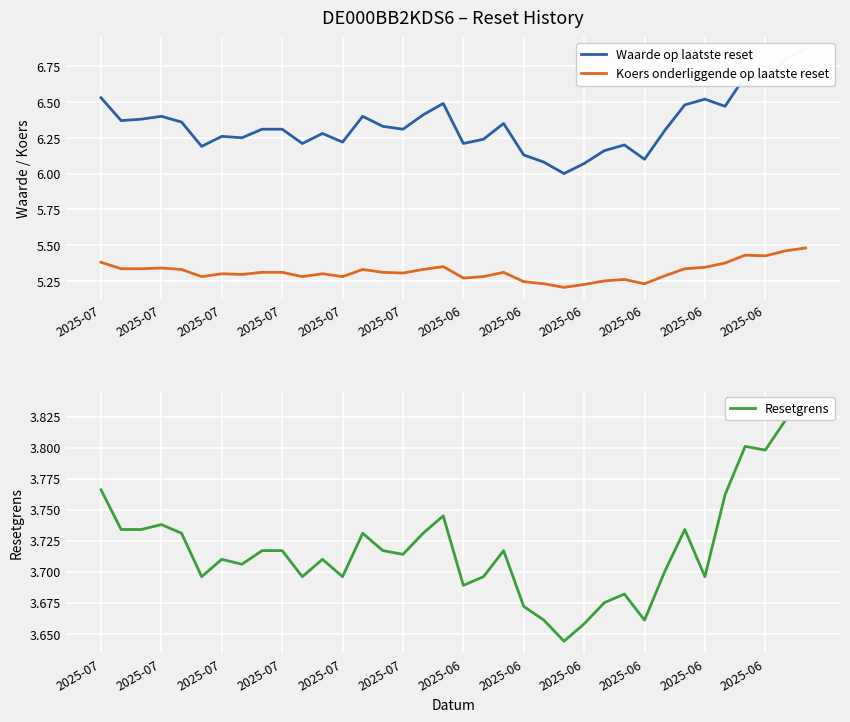

What is the difference between the maximum and minimum values in the Resetgrens series?

0.2